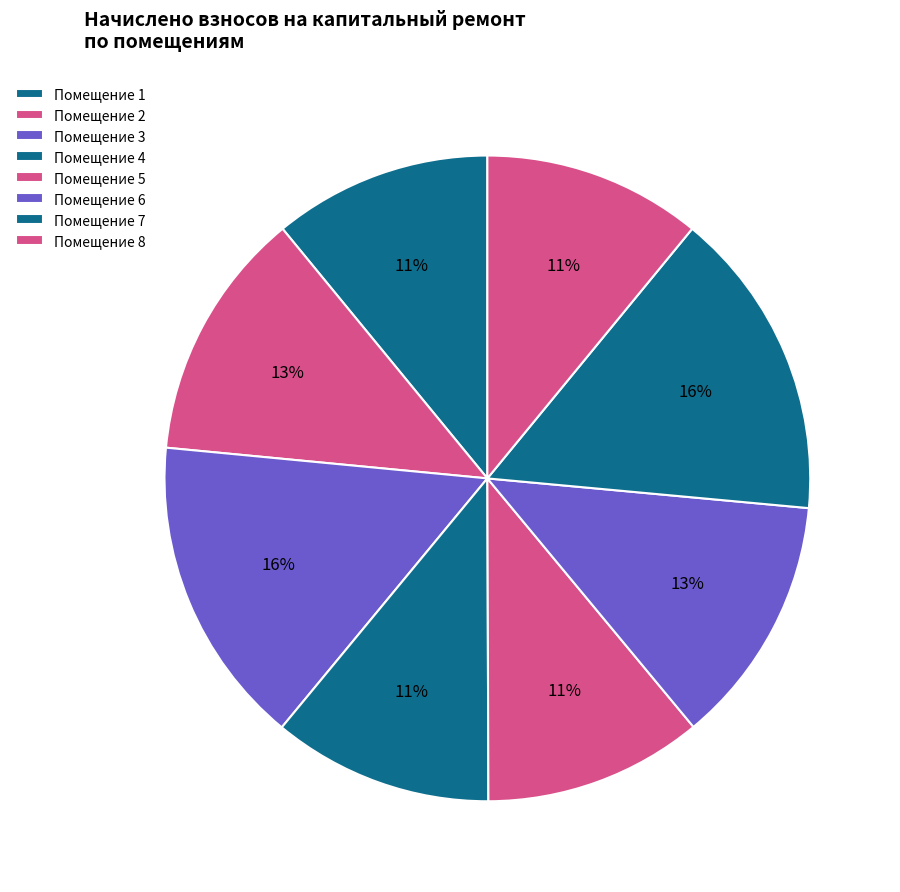

How many slices are in this pie chart?

8